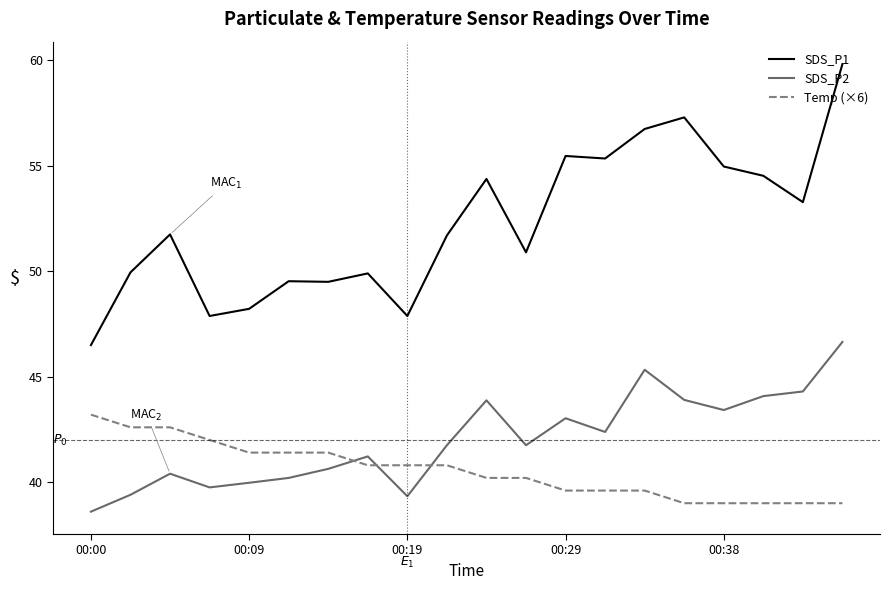

True or false: SDS_P1 and Temp (×6) cross at least once.

False